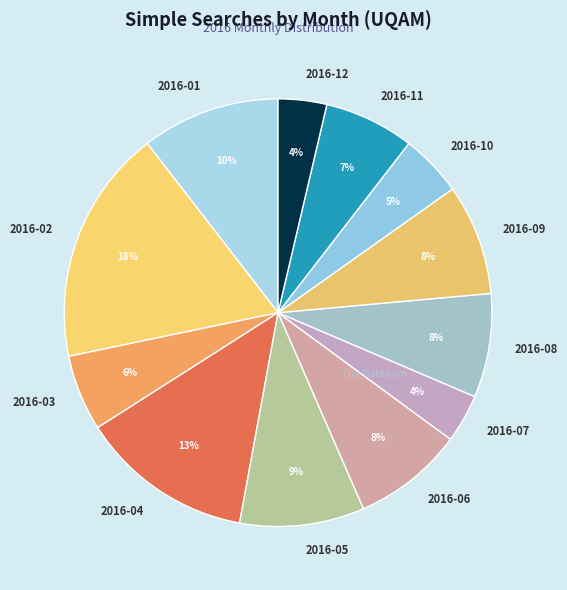

To the nearest percent, what percentage of the pie is 2016-02?

18%